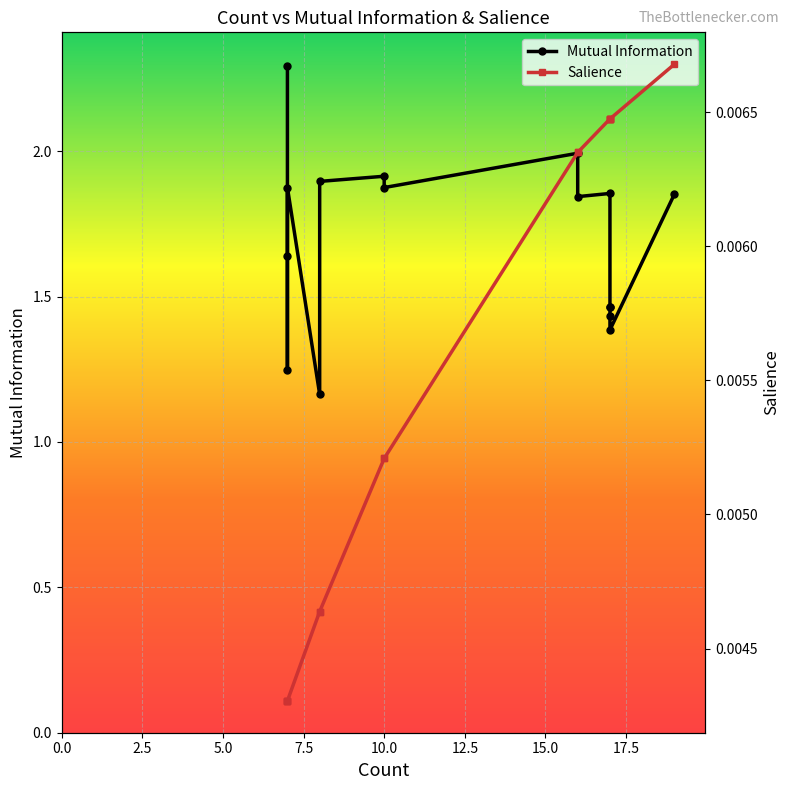

Reading right to left, list all the values displayed in this chart.

Mutual Information: 1.9	1.4	1.4	1.5	1.5	1.9	1.8	2.0	1.9	1.9	1.9	1.2	1.9	1.2	1.6	2.3
Salience: 0.0	0.0	0.0	0.0	0.0	0.0	0.0	0.0	0.0	0.0	0.0	0.0	0.0	0.0	0.0	0.0